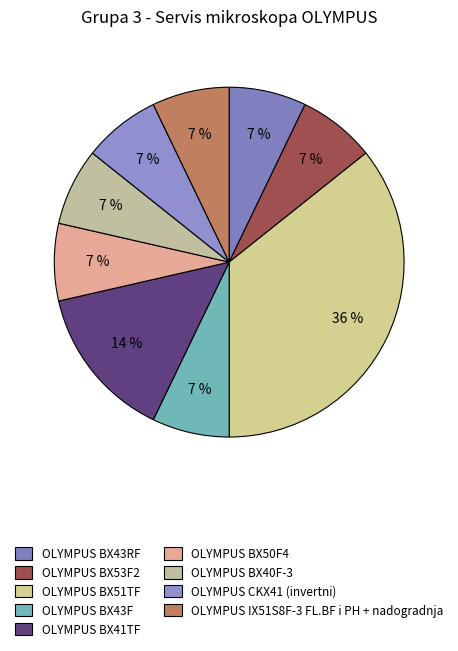

The OLYMPUS BX41TF slice represents 28% of the pie. True or false?

False